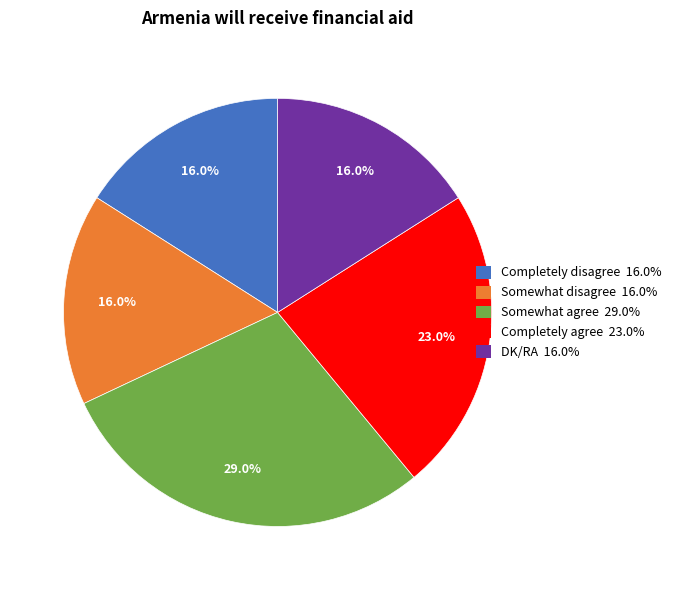

Is there a majority slice in this chart?

No